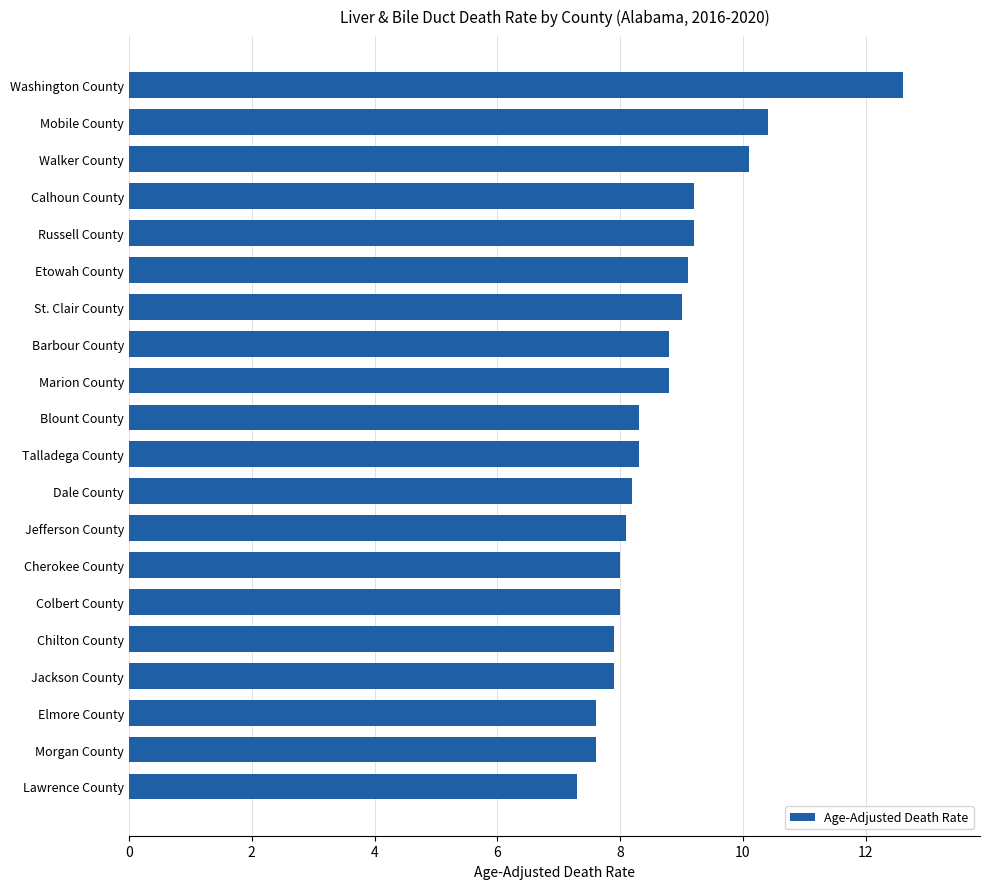

What is the approximate value at Marion County?

8.8